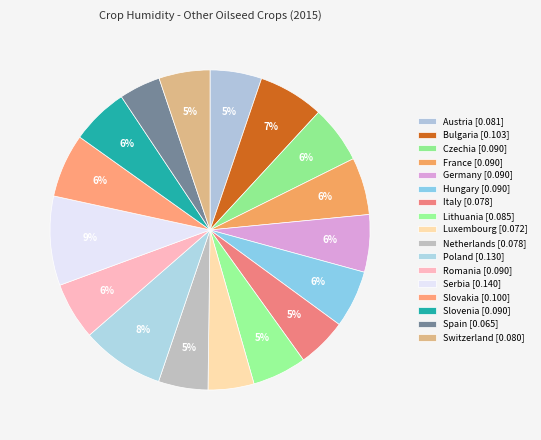

Combined, do Netherlands and Switzerland account for over 50%?

No